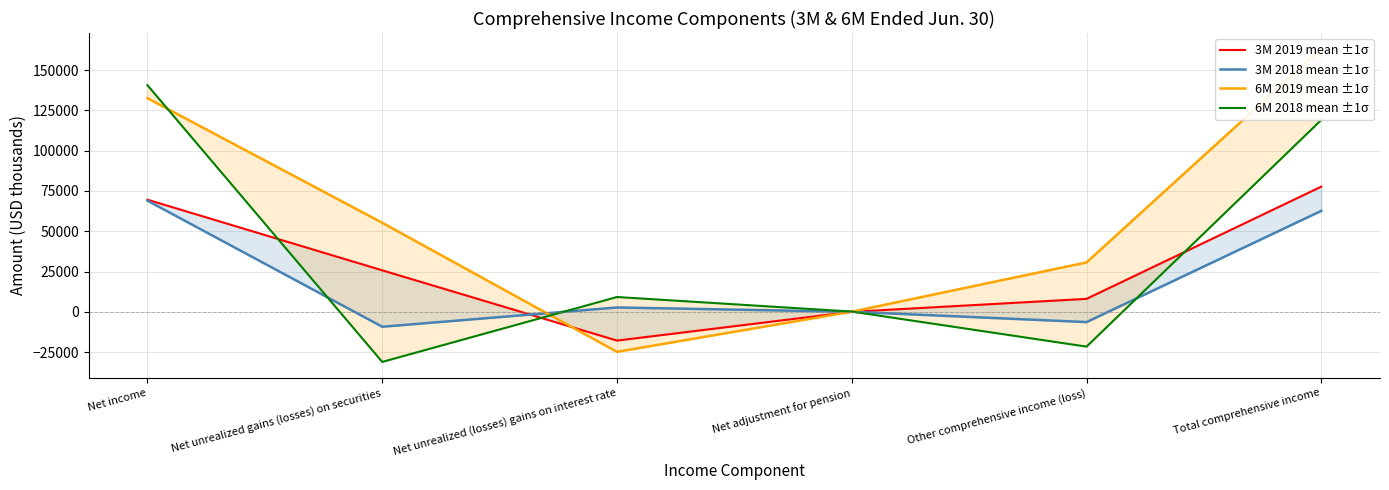

How many series are shown in this chart?

4